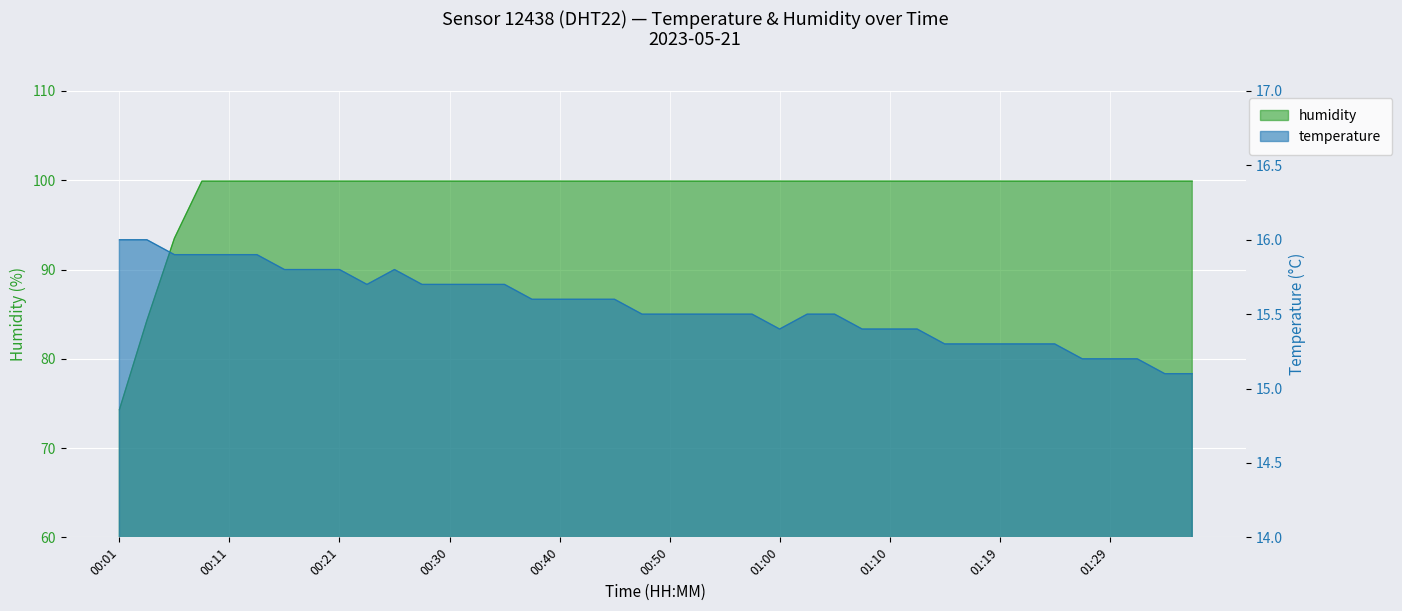

What are all the series names shown in the legend?

temperature, humidity